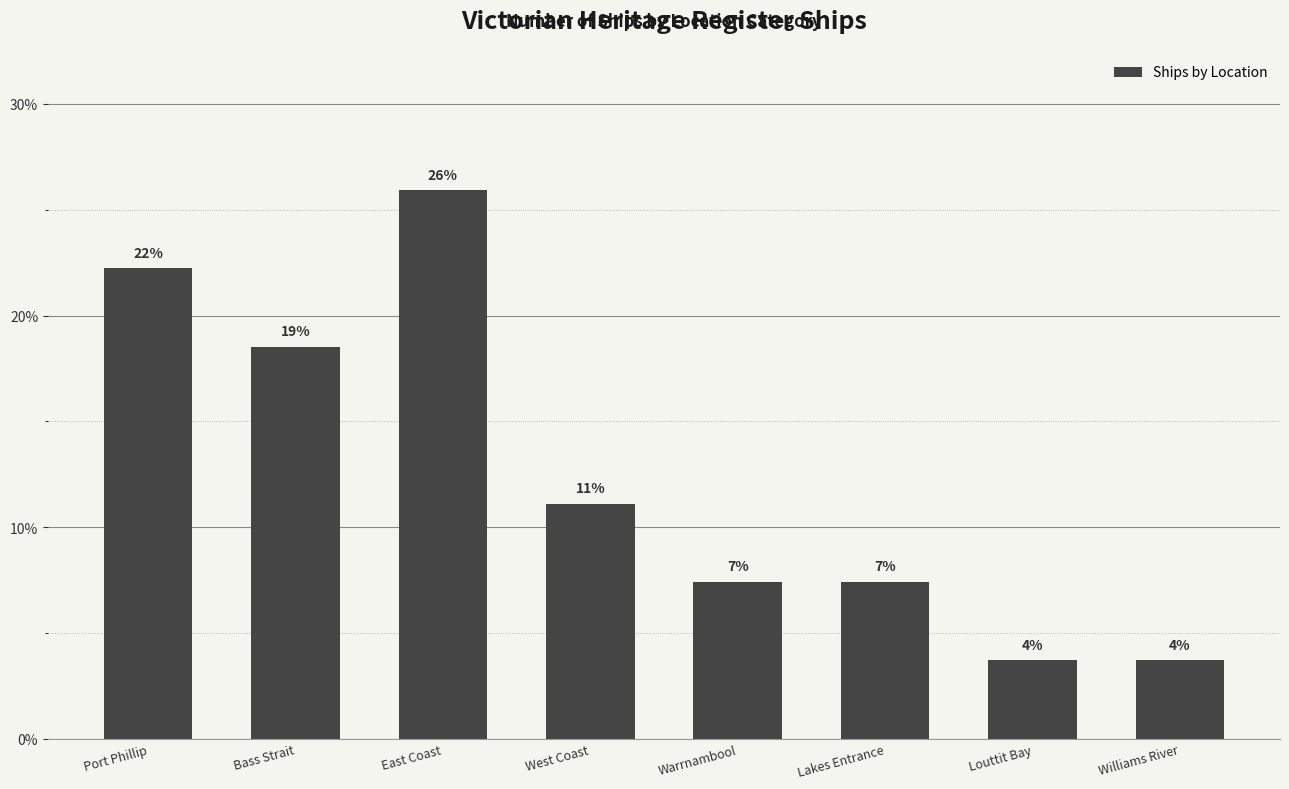

How many bars are there in total?

8